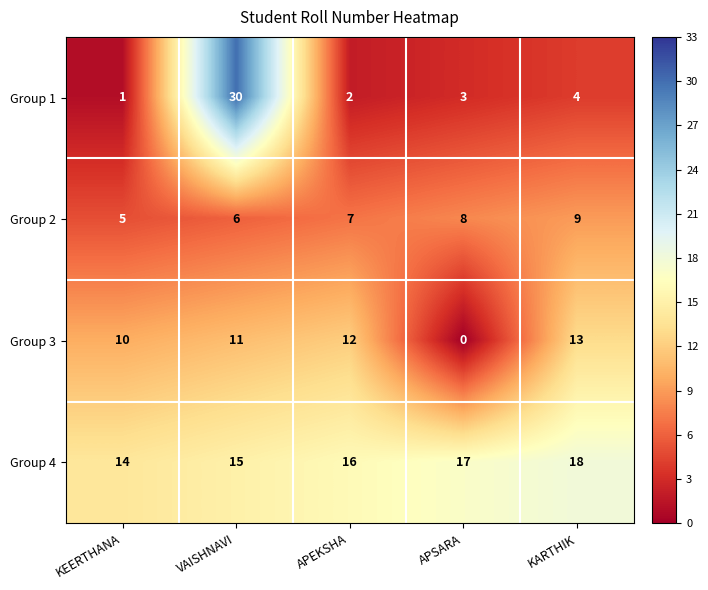

The value of Group 4 at VAISHNAVI is 4. True or false?

False